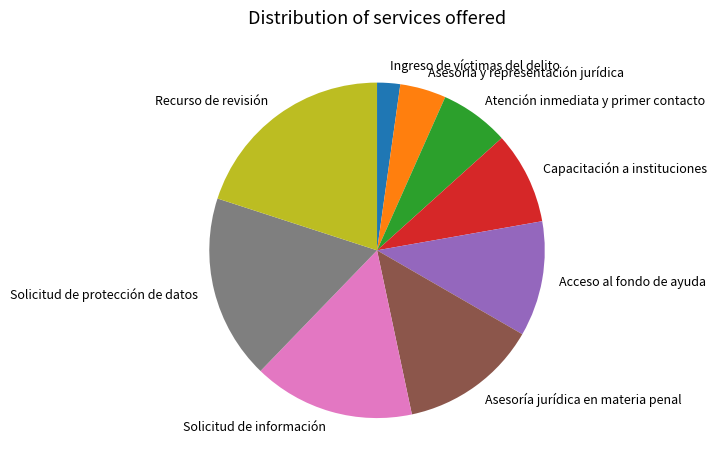

Combined, do Recurso de revisión and Acceso al fondo de ayuda account for over 50%?

No